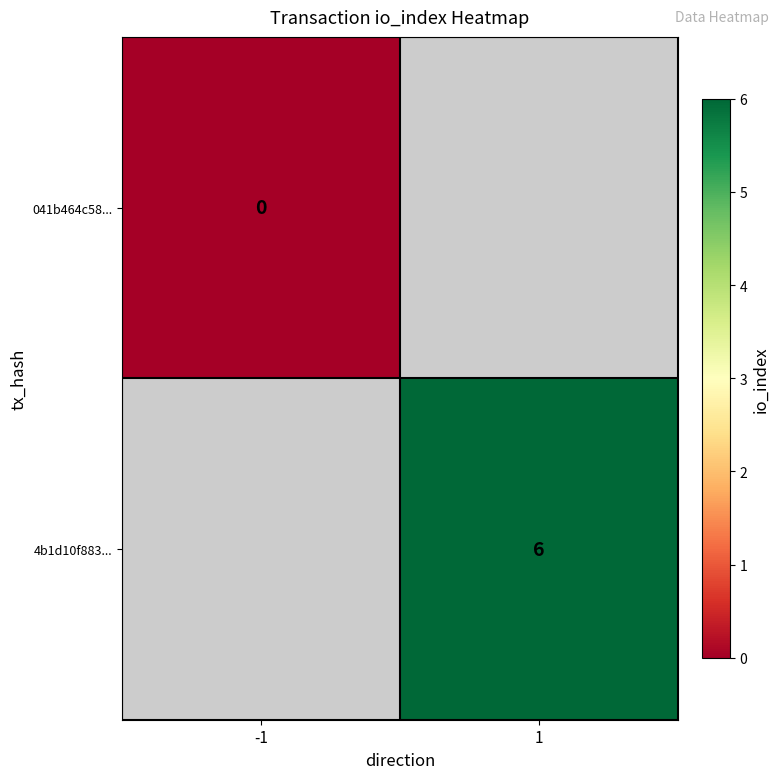

True or false: 4b1d10f883... has a value of 6 at 1.

True